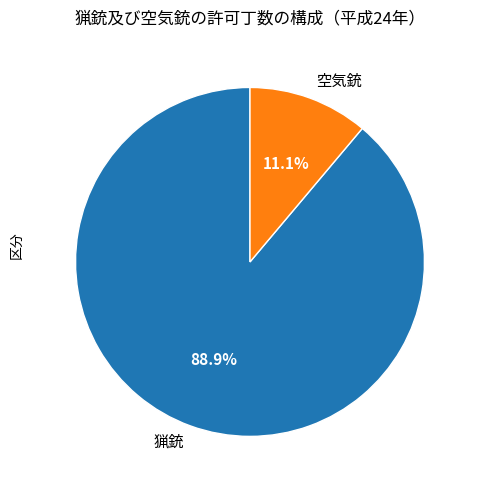

To the nearest percent, what portion does 猟銃 represent?

89%